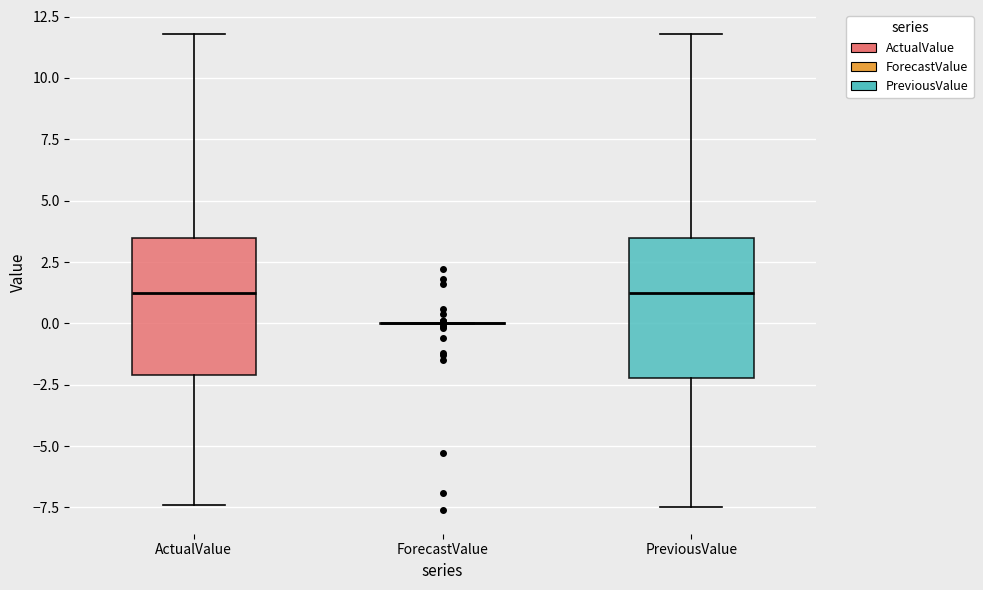

Reading left to right, transcribe this box plot: for each box, give where its median line is, the range the box spans, and where its two whiskers end, as read against the y-axis. The values are not printed on the chart, so give them approximately, as read against the axis.

ActualValue: median 1.5, box -2.0 to 3.5, whiskers -7.5 to 12.0
ForecastValue: box collapsed to a line at 0.0, whiskers 0.0 to 0.0
PreviousValue: median 1.5, box -2.0 to 3.5, whiskers -7.5 to 12.0